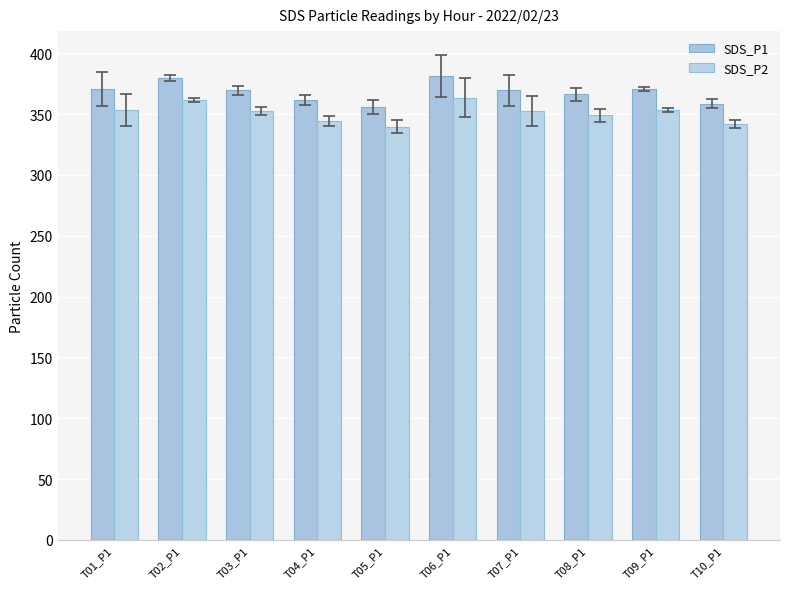

Does the chart contain any negative values?

No